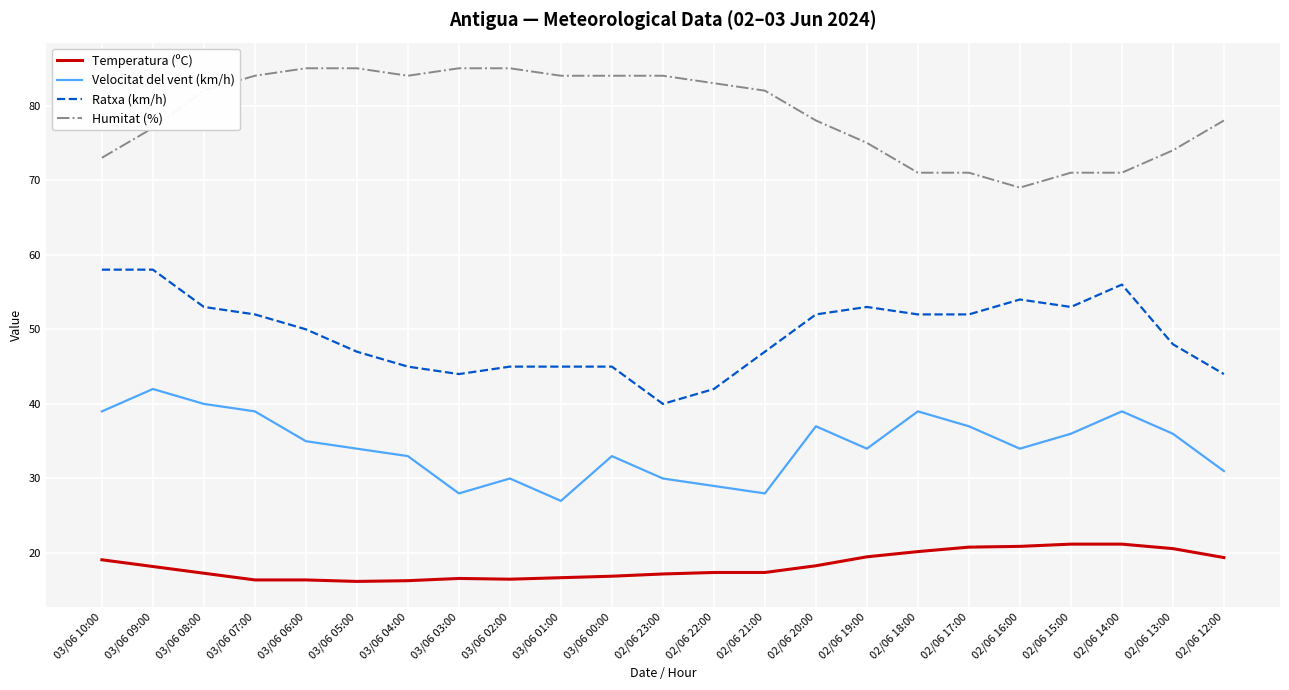

What is the approximate value of Temperatura (ºC) at 03/06 08:00?

17.3